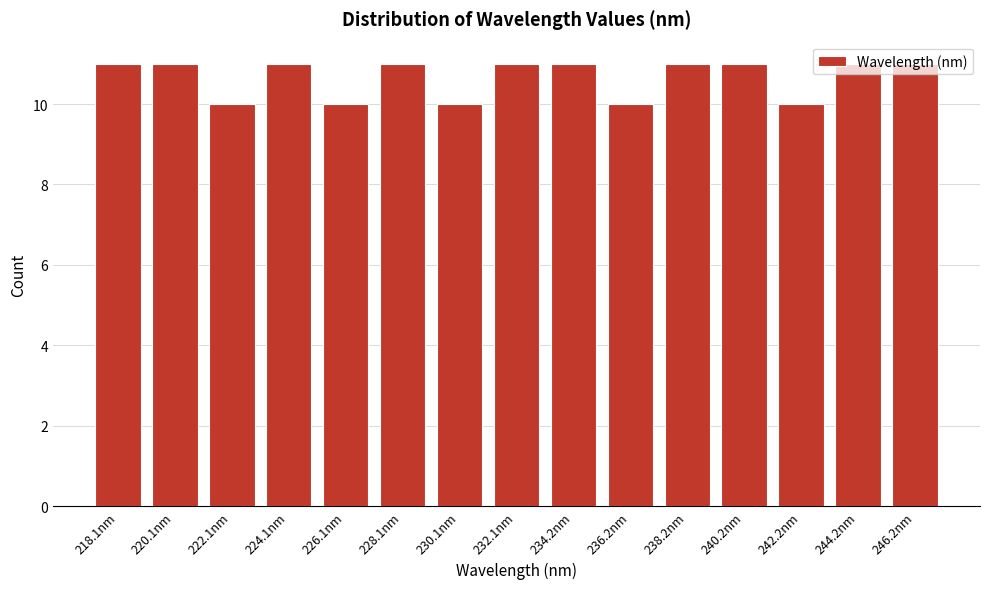

True or false: the data shows 7 at 236.2nm.

False